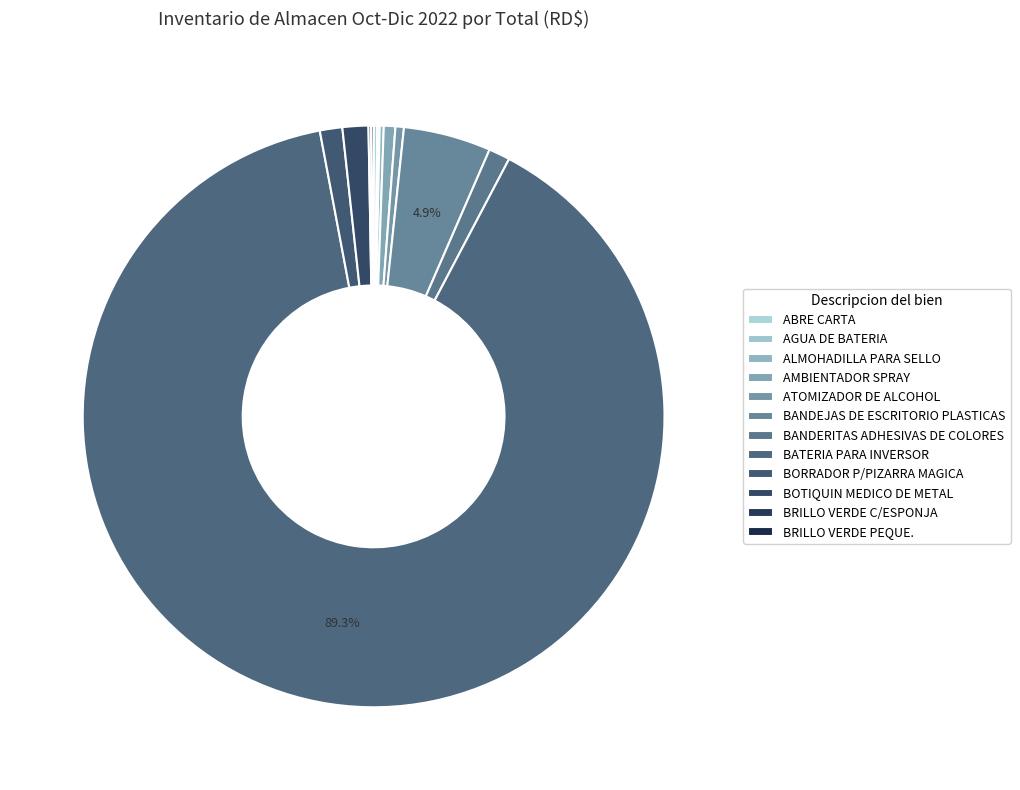

How many segments does this pie chart have?

12